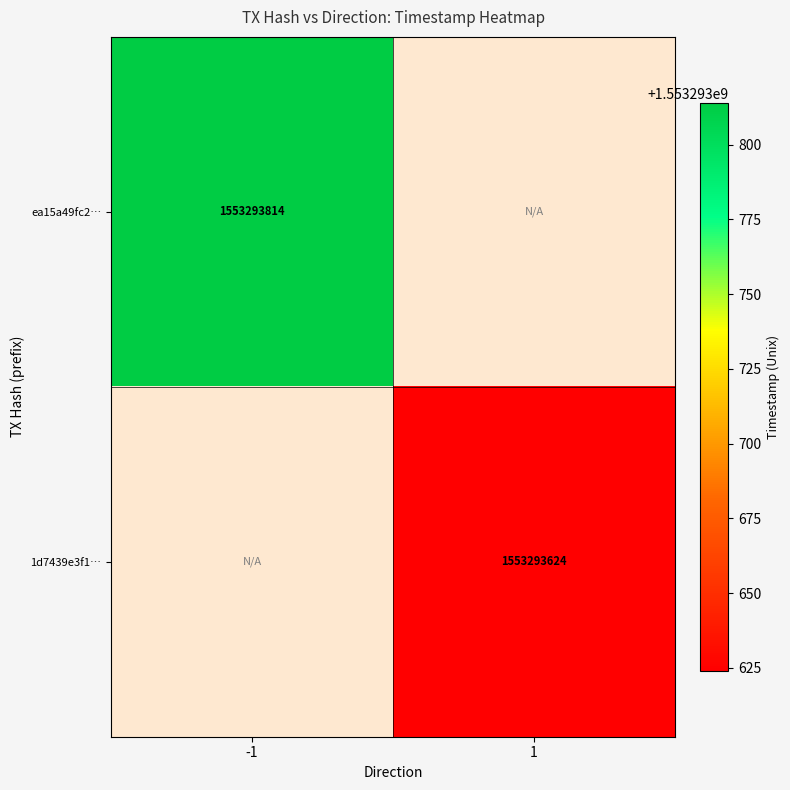

At which category is the sum across all series the highest?

-1